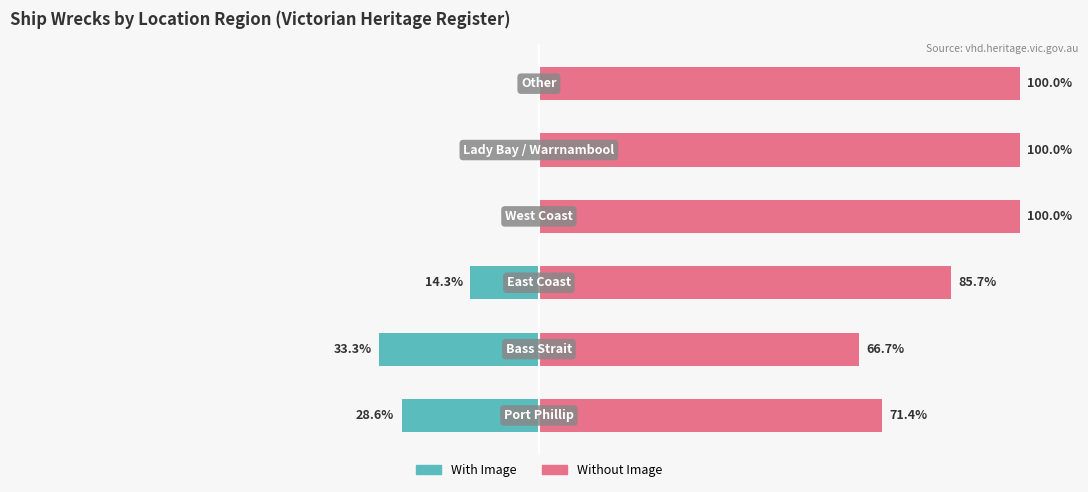

Which series changed the most between 3 and 5?

With Image